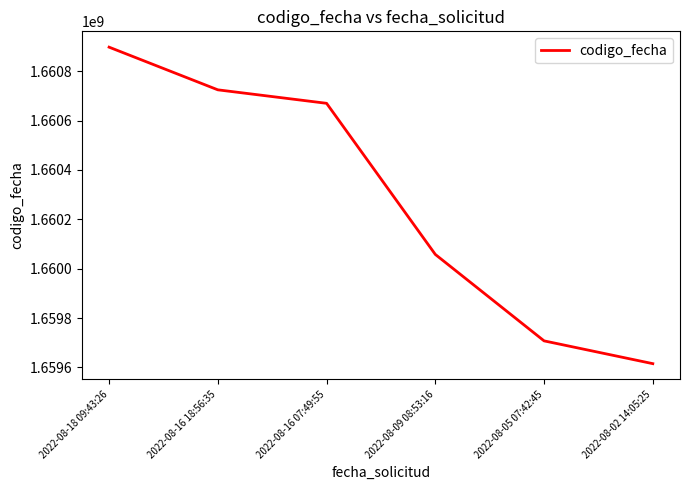

Is it true that the value at 2022-08-09 08:53:16 is 1660057748?

True